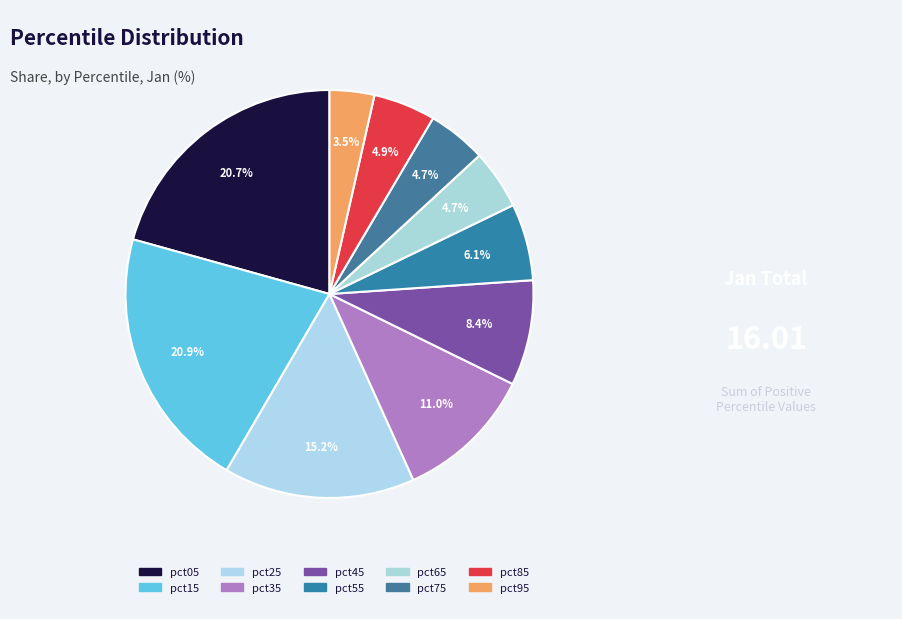

How many segments does this pie chart have?

10